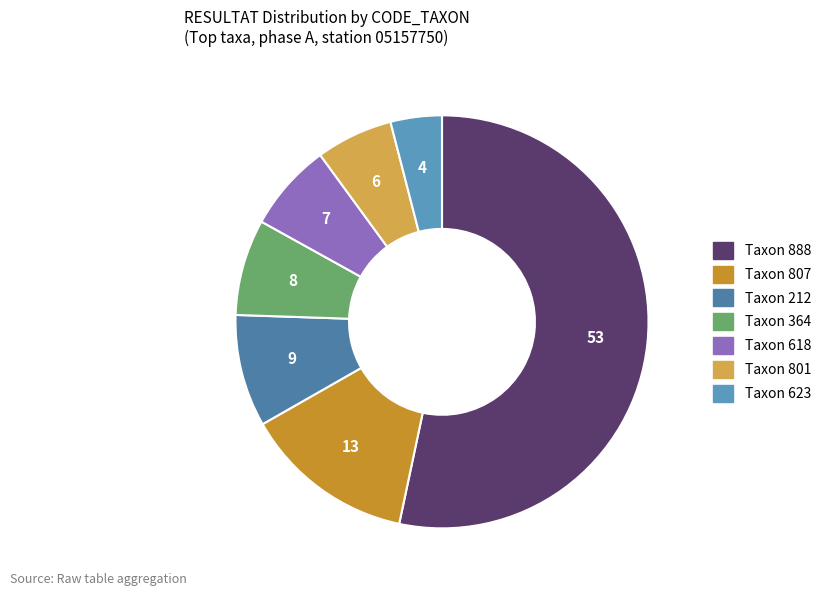

How many segments does this pie chart have?

7